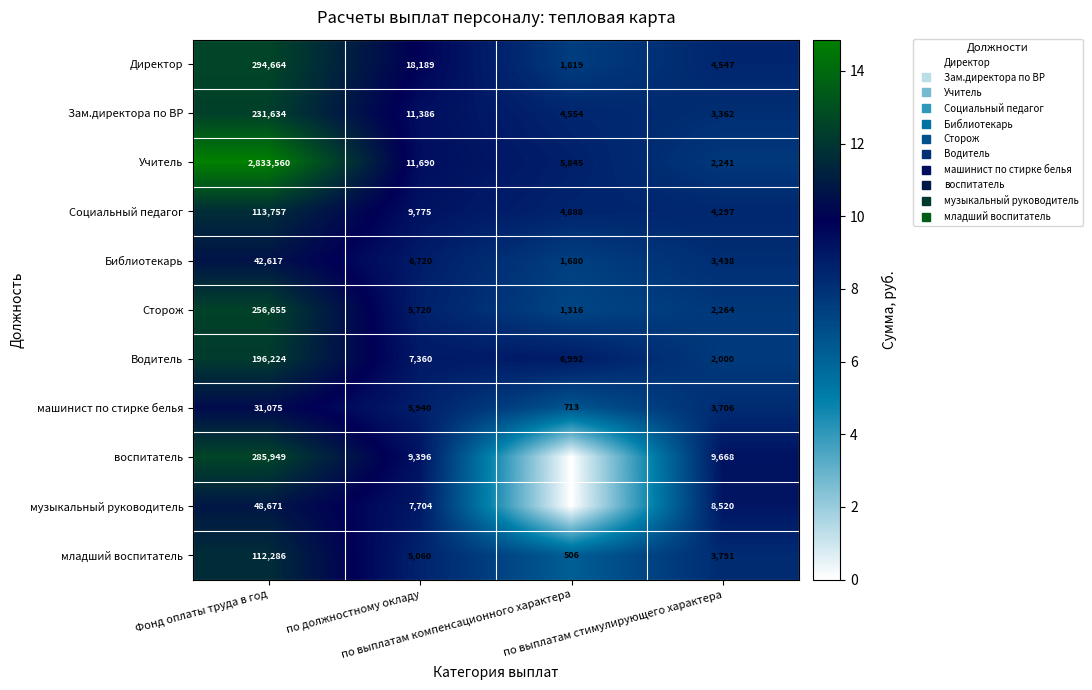

Rank the series by their maximum value, from highest to lowest.

Учитель, Директор, воспитатель, Сторож, Зам.директора по ВР, Водитель, Социальный педагог, младший воспитатель, музыкальный руководитель, Библиотекарь, машинист по стирке белья